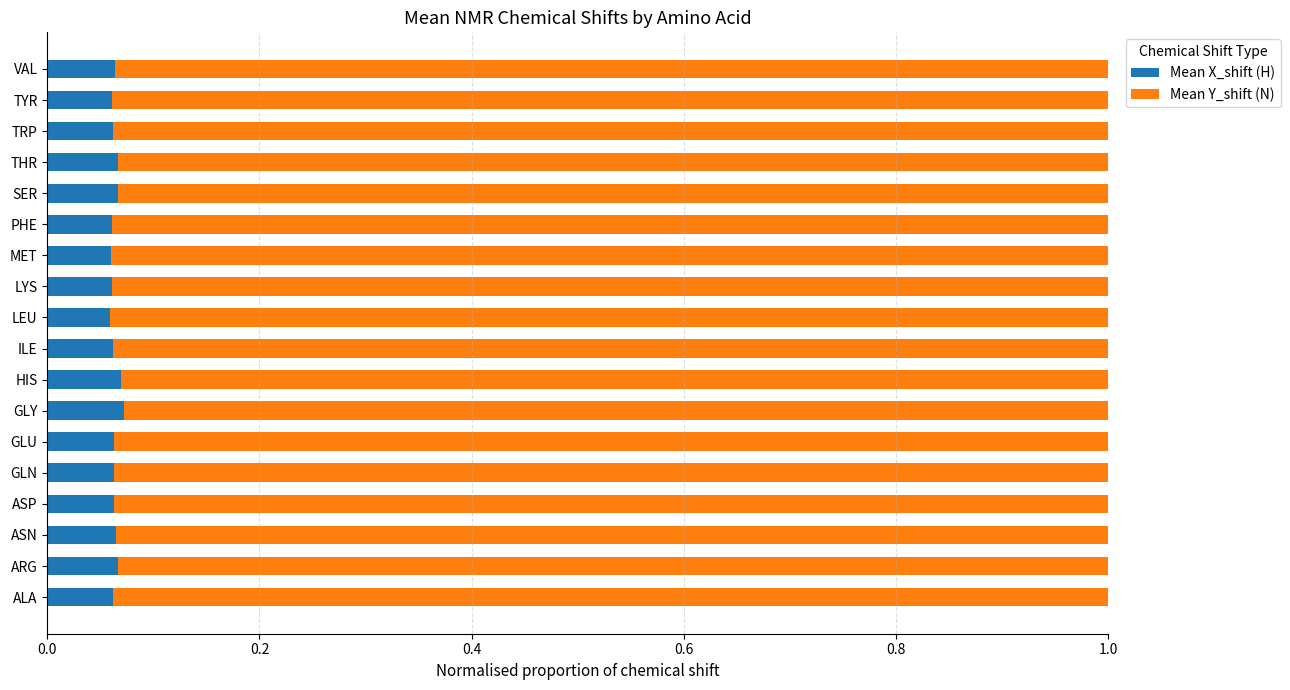

True or false: Mean X_shift (H) has a value of 0.0 at MET.

False